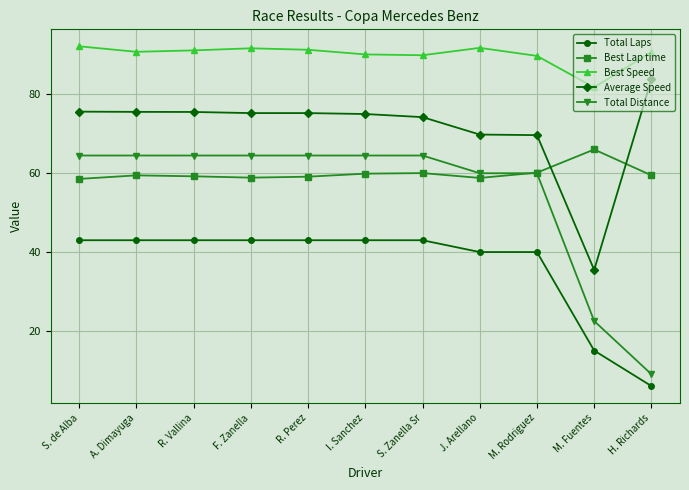

How many values in the Total Distance series exceed 64?

7